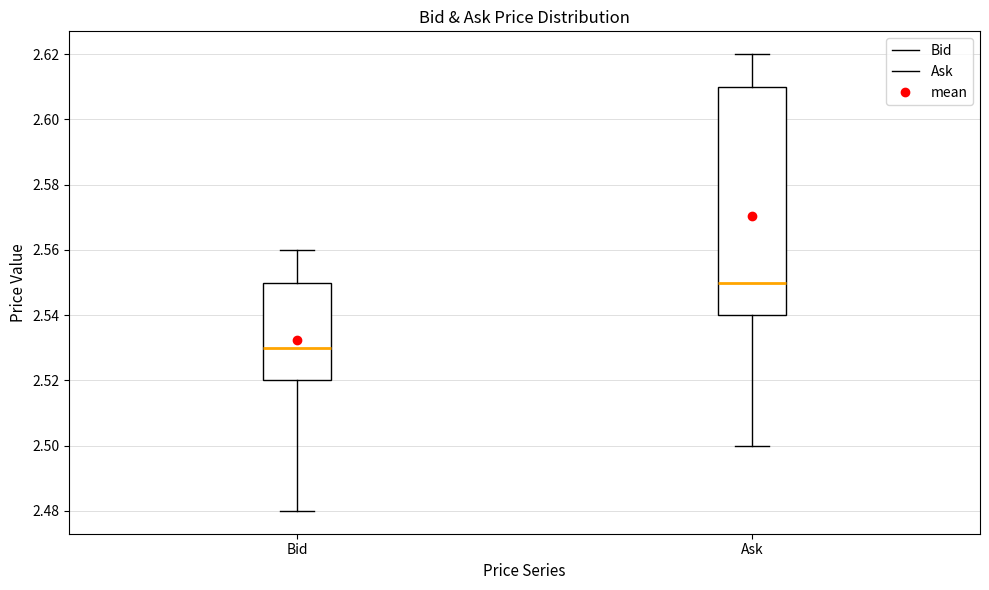

Which box has the lowest median line?

Bid